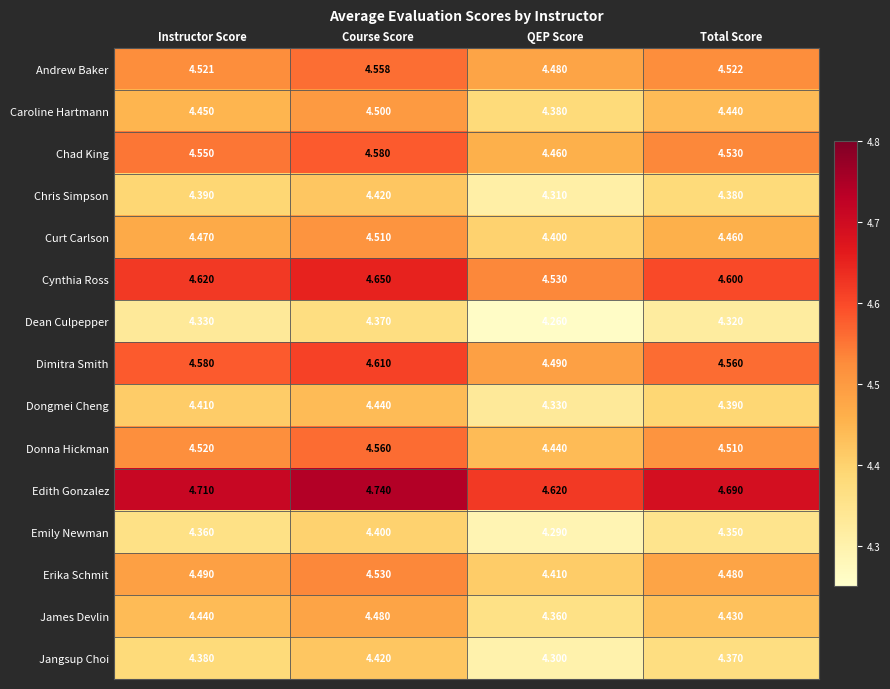

Which series has the largest total across all categories?

Edith Gonzalez